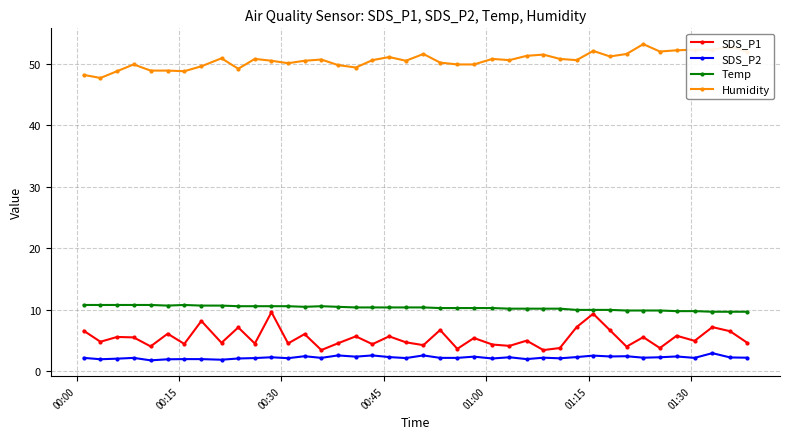

Does the chart display data point markers on the line(s)?

Yes